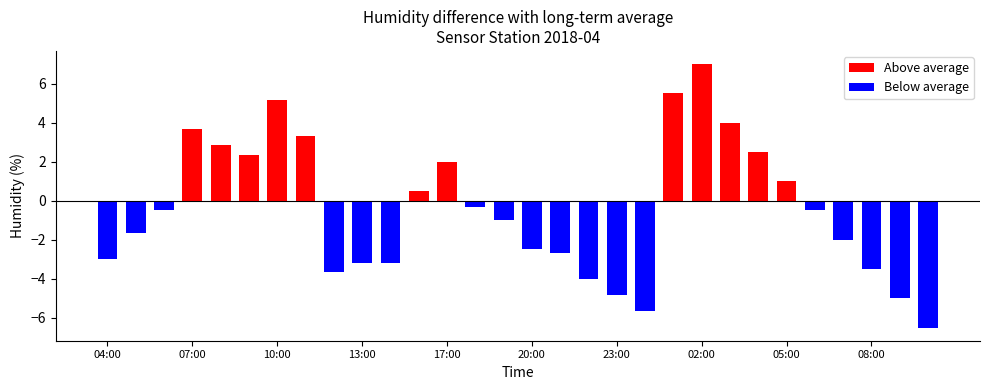

List the series in order of their overall mean, highest first.

Above average, Below average